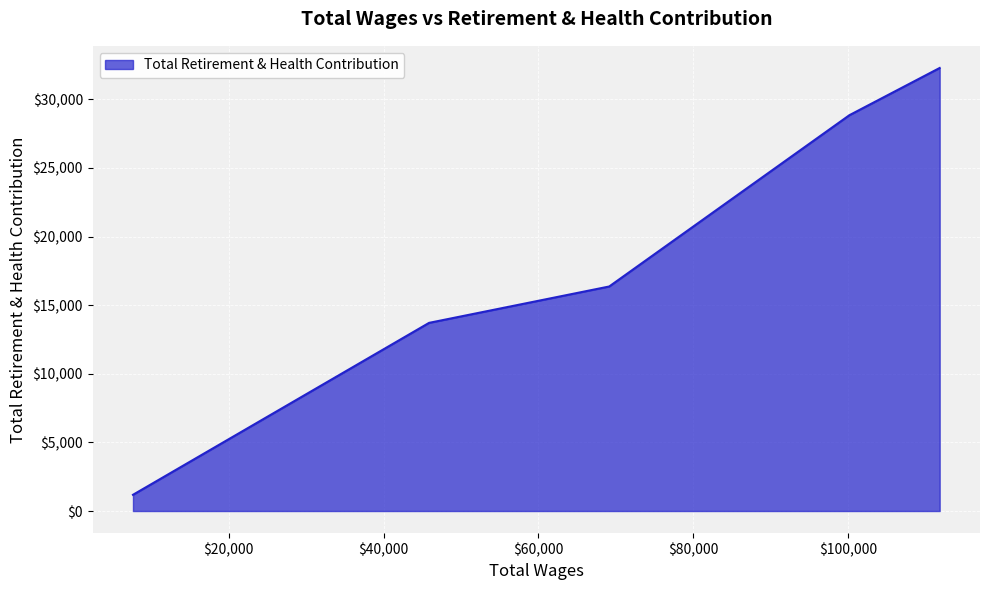

Count the number of data series in this chart.

1